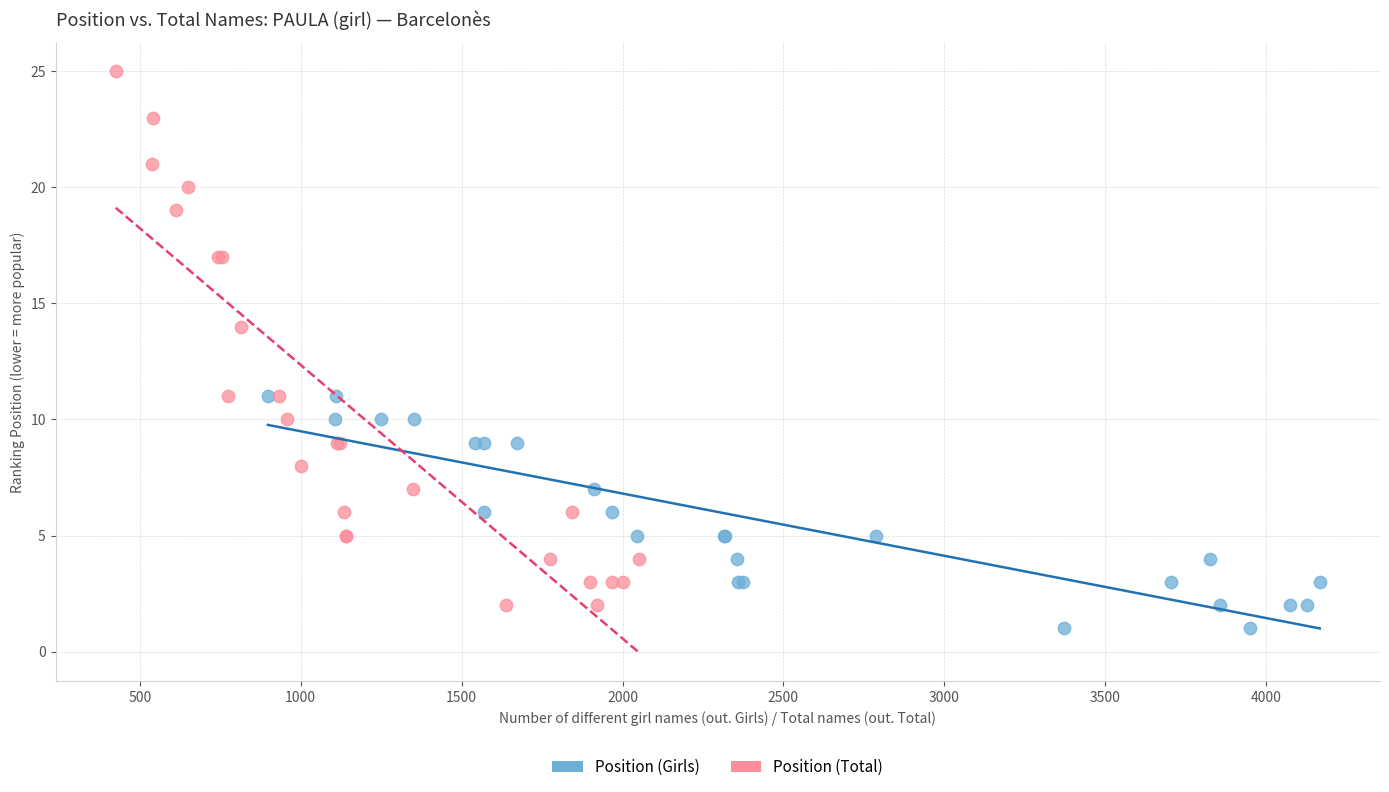

Which series contains the highest Y value?

Position (Total)